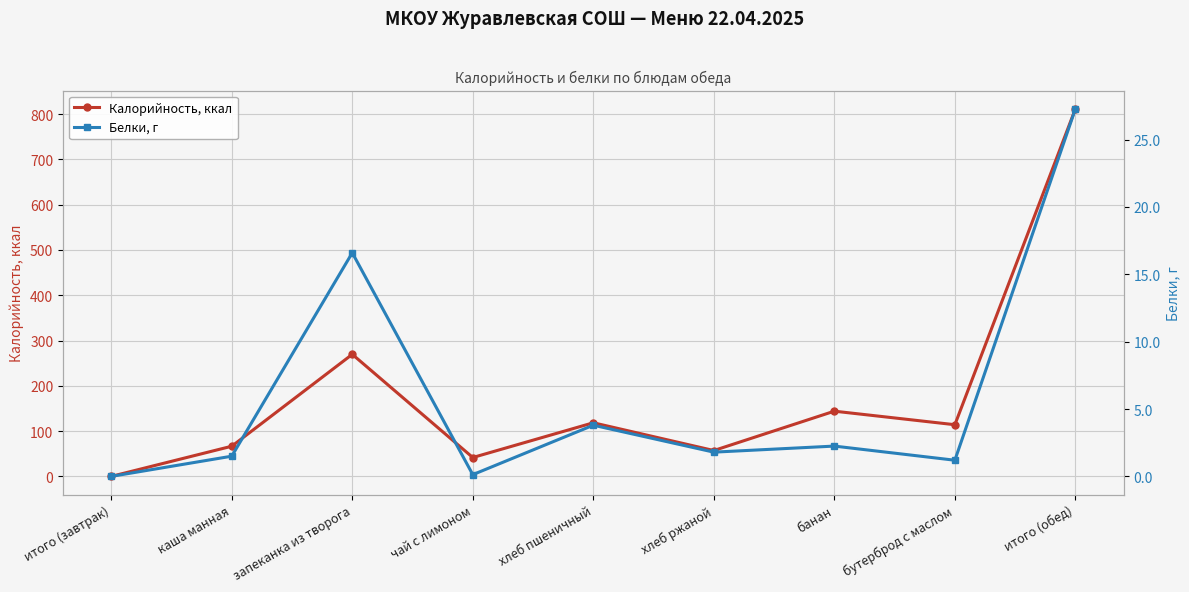

What is the label of the 4th point from the left?

чай с лимоном